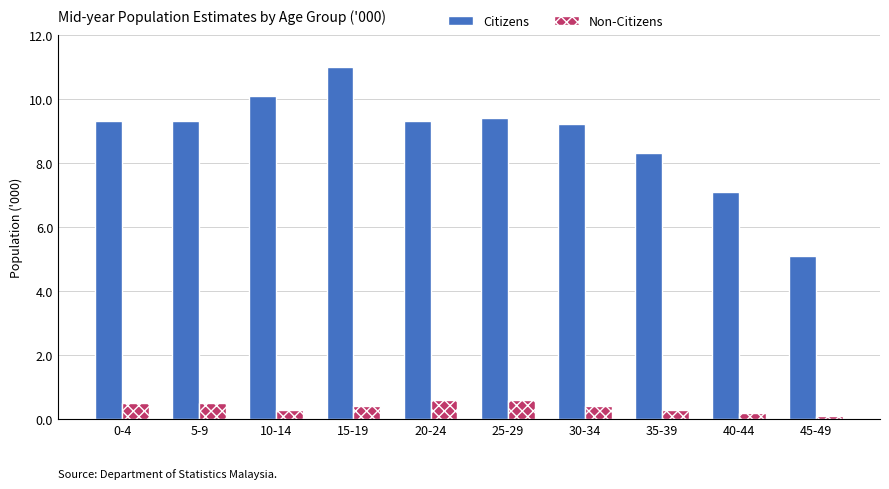

Count the number of data series in this chart.

2